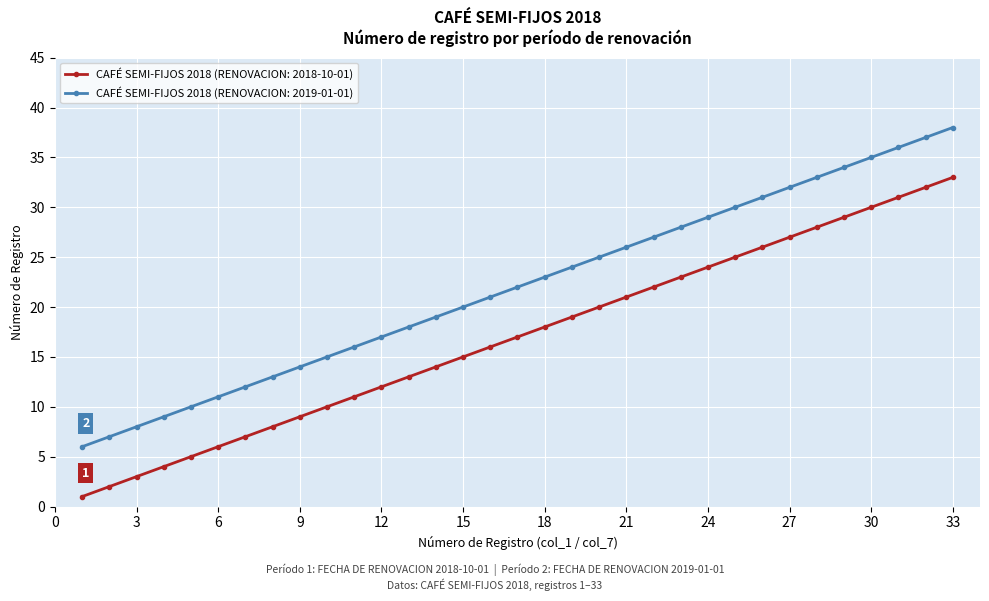

True or false: CAFÉ SEMI-FIJOS 2018 (RENOVACION: 2018-10-01) and CAFÉ SEMI-FIJOS 2018 (RENOVACION: 2019-01-01) intersect in this chart.

False